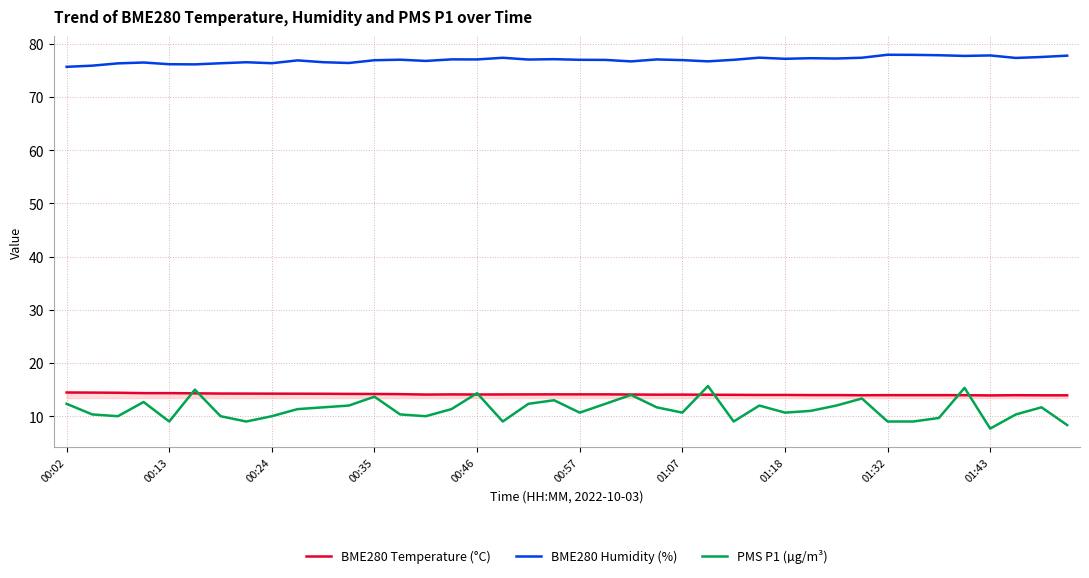

What is the maximum value for BME280 Humidity (%)?

78.0